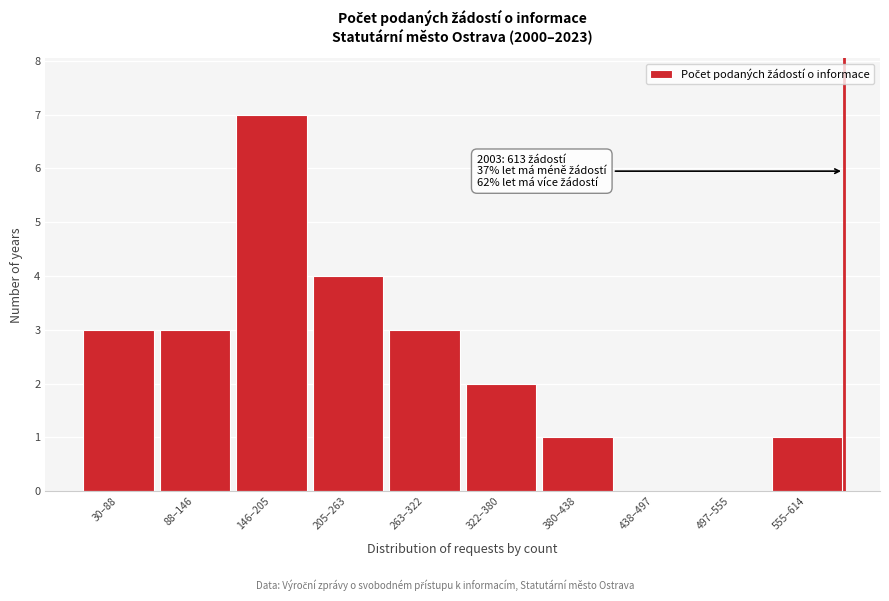

Reading right to left, what are all the values shown in this chart?

555–614=1	497–555=0	438–497=0	380–438=1	322–380=2	263–322=3	205–263=4	146–205=7	88–146=3	30–88=3